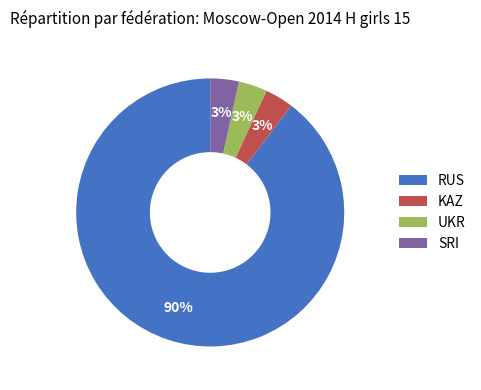

Is the sum of SRI and RUS greater than half?

Yes